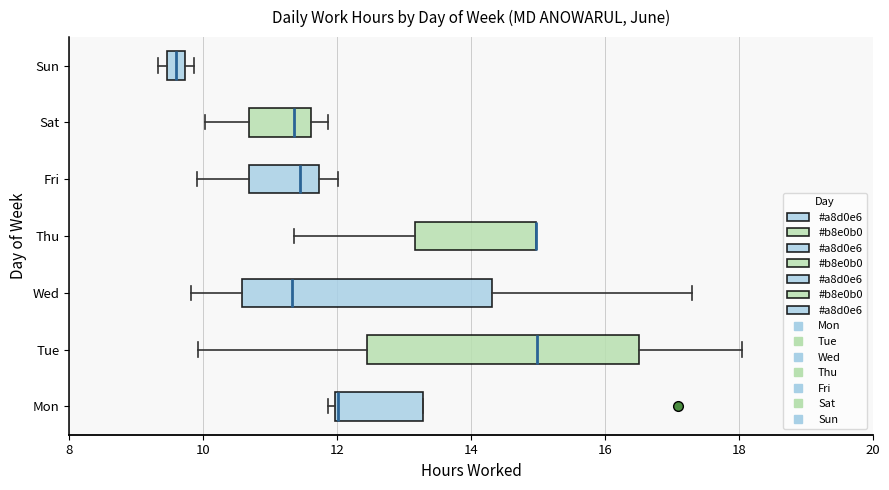

Which box is the widest, from its left edge to its right edge?

Tue